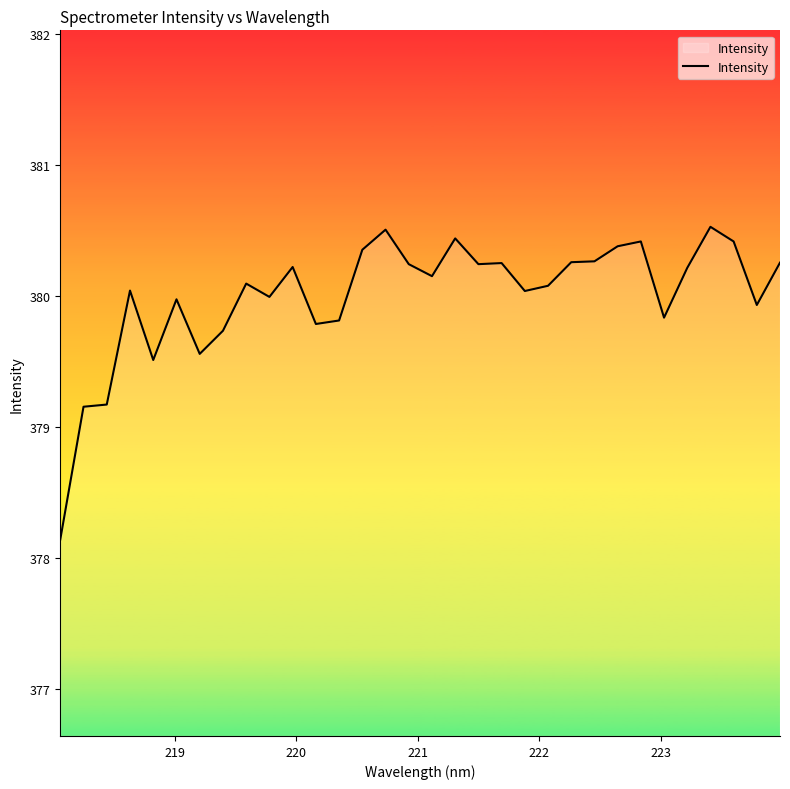

What is the greatest value displayed?

380.5